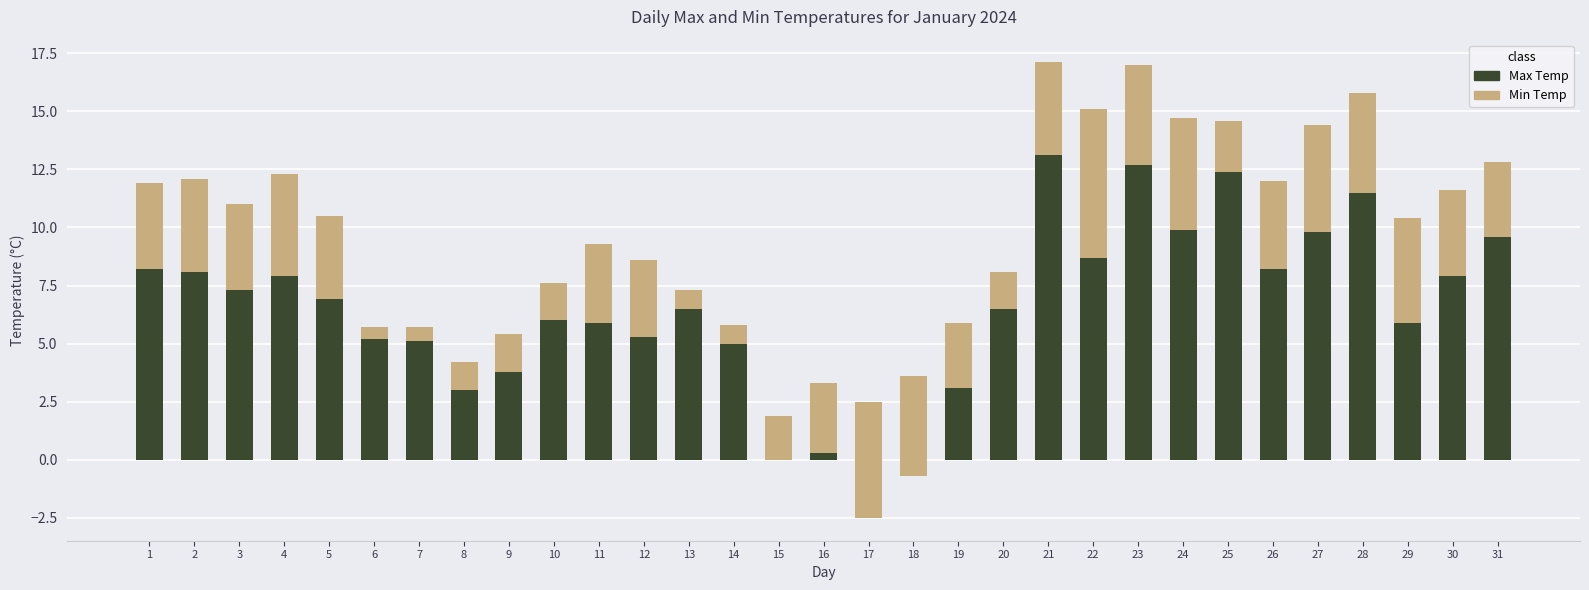

Which series has the largest range (max minus min)?

Min Temp